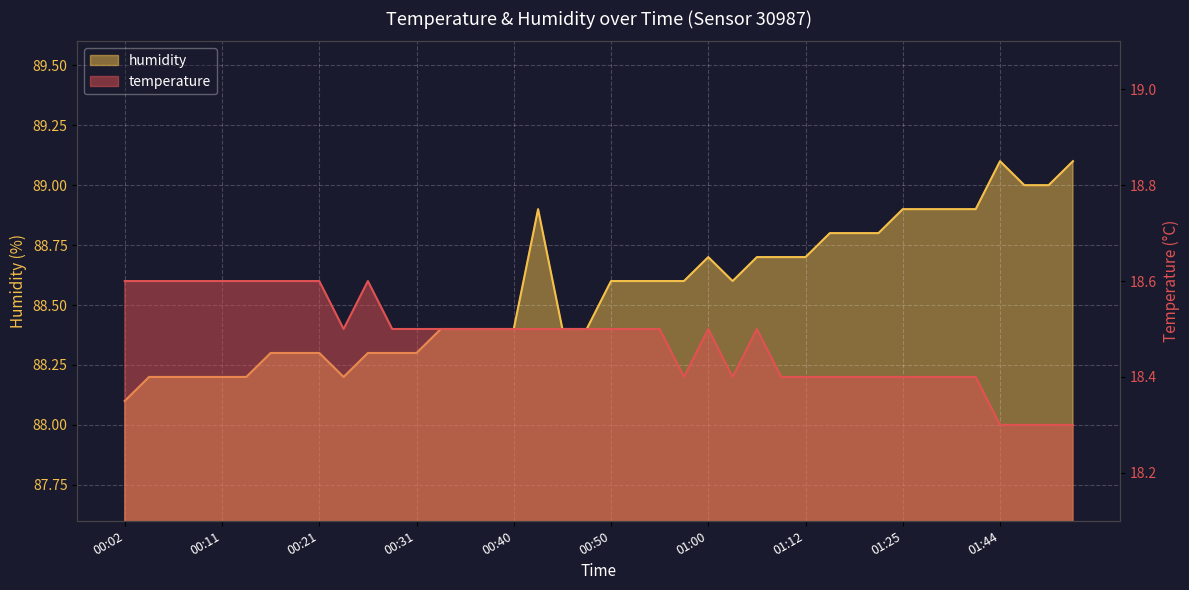

True or false: temperature and humidity cross at least once.

False